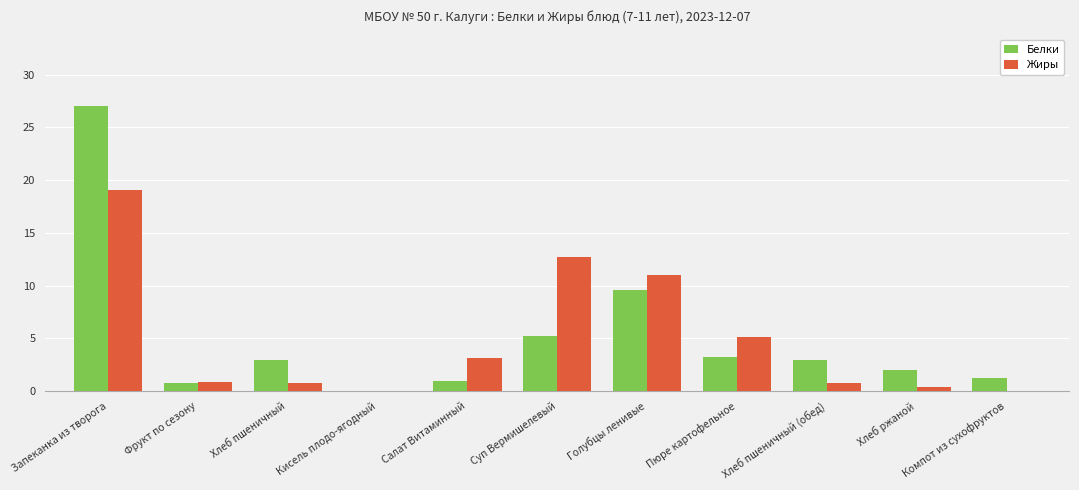

What are all the series names shown in the legend?

Белки, Жиры